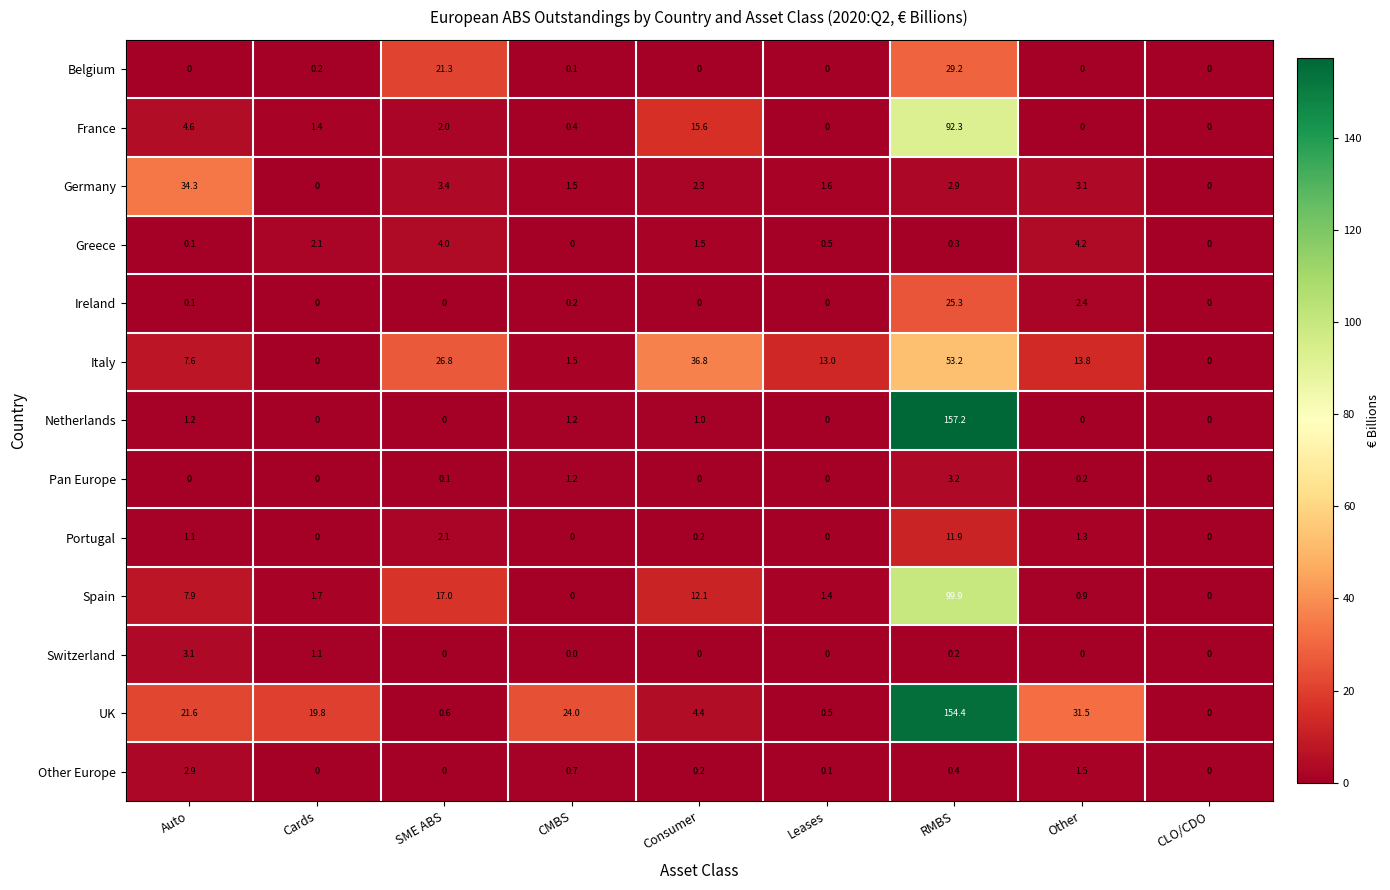

What is the sum of all France values?

116.3